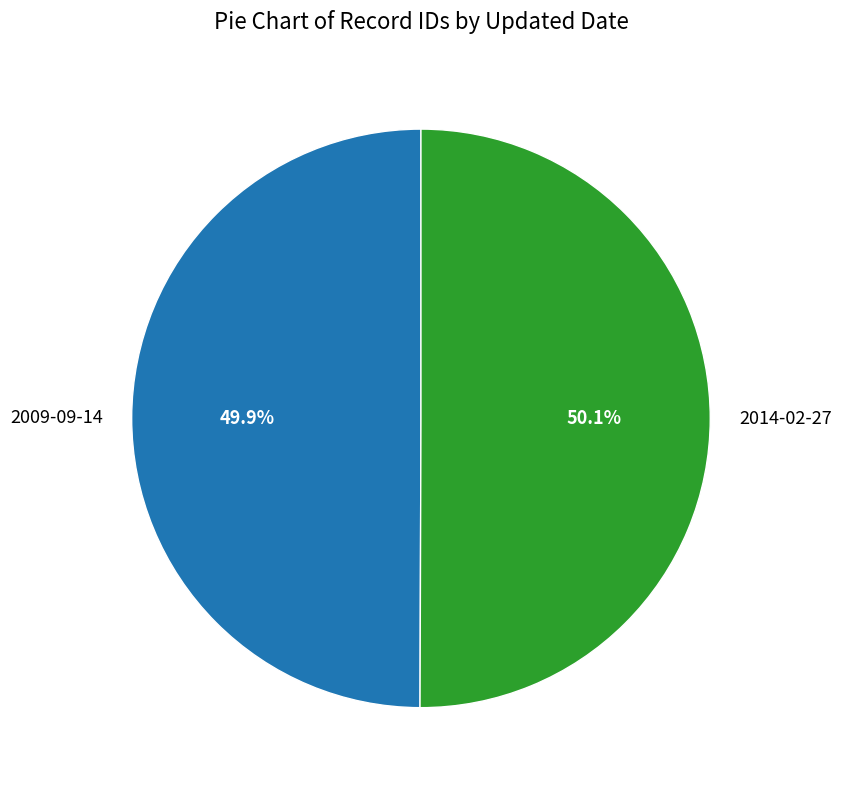

Is there a majority slice in this chart?

Yes